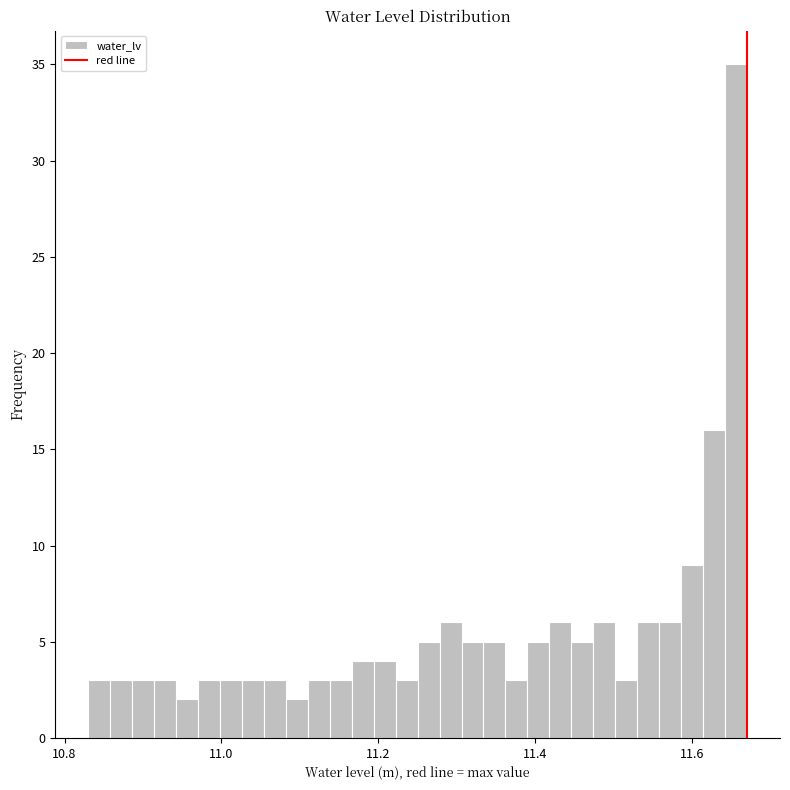

Around what value on the x-axis is the tallest bar? Give the approximate position of its centre, as read against the axis.

11.66